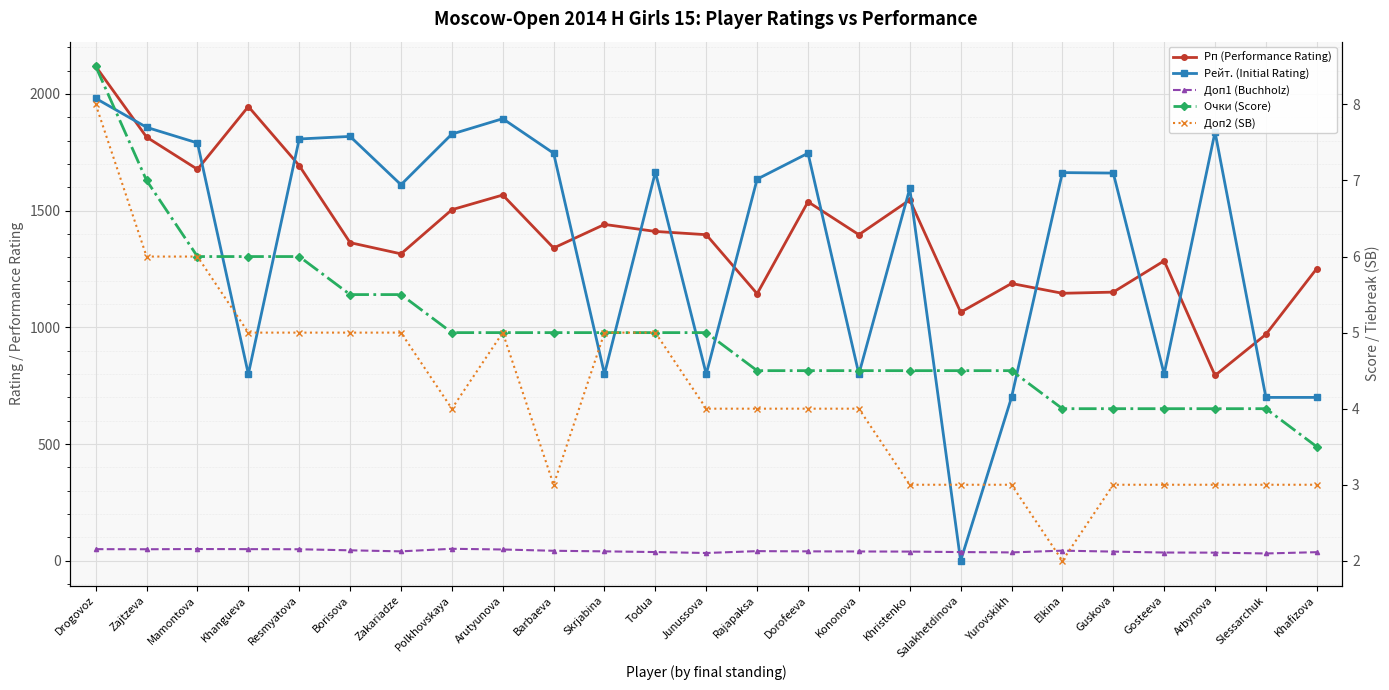

Reading left to right, list all the values displayed in this chart.

Рп (Performance Rating): 2118.0	1815.0	1677.0	1946.0	1693.0	1363.0	1315.0	1504.0	1567.0	1340.0	1441.0	1411.0	1397.0	1144.0	1538.0	1397.0	1546.0	1065.0	1188.0	1146.0	1151.0	1285.0	794.0	970.0	1252.0
Рейт. (Initial Rating): 1981.0	1857.0	1790.0	800.0	1807.0	1818.0	1611.0	1828.0	1894.0	1746.0	800.0	1665.0	800.0	1635.0	1746.0	800.0	1595.0	0.0	700.0	1663.0	1661.0	800.0	1837.0	700.0	700.0
Доп1 (Buchholz): 50.0	49.5	50.5	50.0	49.5	45.0	40.5	51.5	48.5	43.0	40.5	37.5	33.5	41.5	40.5	40.0	39.5	37.5	36.0	43.5	39.5	35.5	35.0	31.5	37.0
Очки (Score): 8.5	7.0	6.0	6.0	6.0	5.5	5.5	5.0	5.0	5.0	5.0	5.0	5.0	4.5	4.5	4.5	4.5	4.5	4.5	4.0	4.0	4.0	4.0	4.0	3.5
Доп2 (SB): 8.0	6.0	6.0	5.0	5.0	5.0	5.0	4.0	5.0	3.0	5.0	5.0	4.0	4.0	4.0	4.0	3.0	3.0	3.0	2.0	3.0	3.0	3.0	3.0	3.0